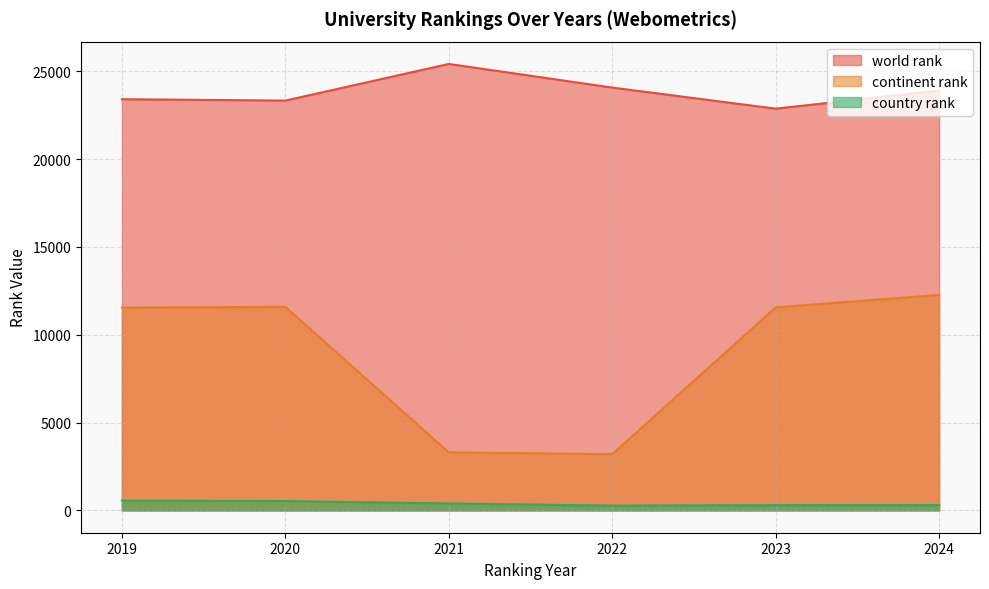

Between 2019 and 2023, which series saw the biggest shift?

world rank